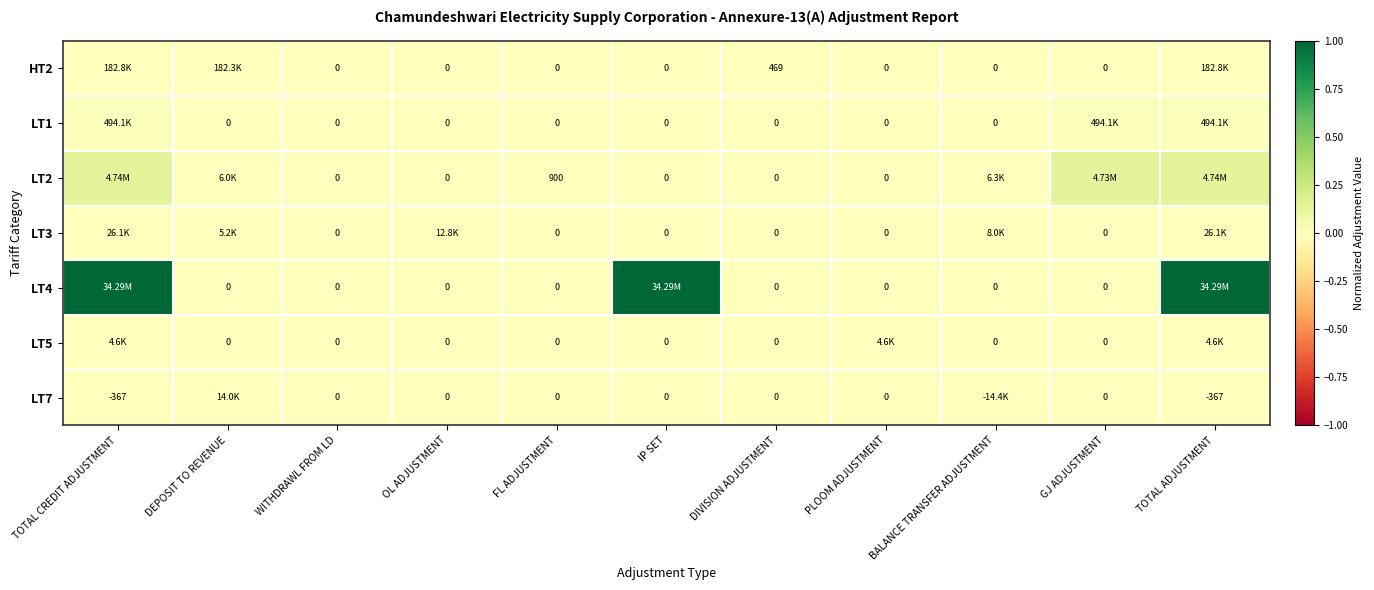

The LT3 series shows 0.0 at PLOOM ADJUSTMENT. True or false?

True